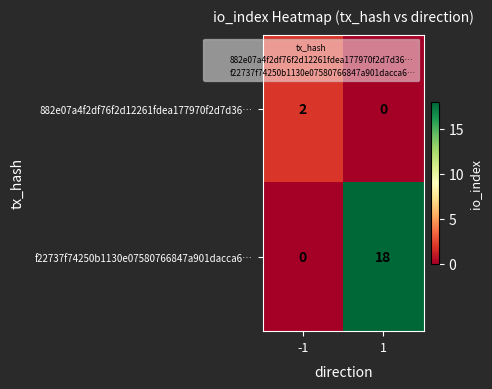

Which series has the largest total across all categories?

f22737f74250b1130e07580766847a901dacca6…